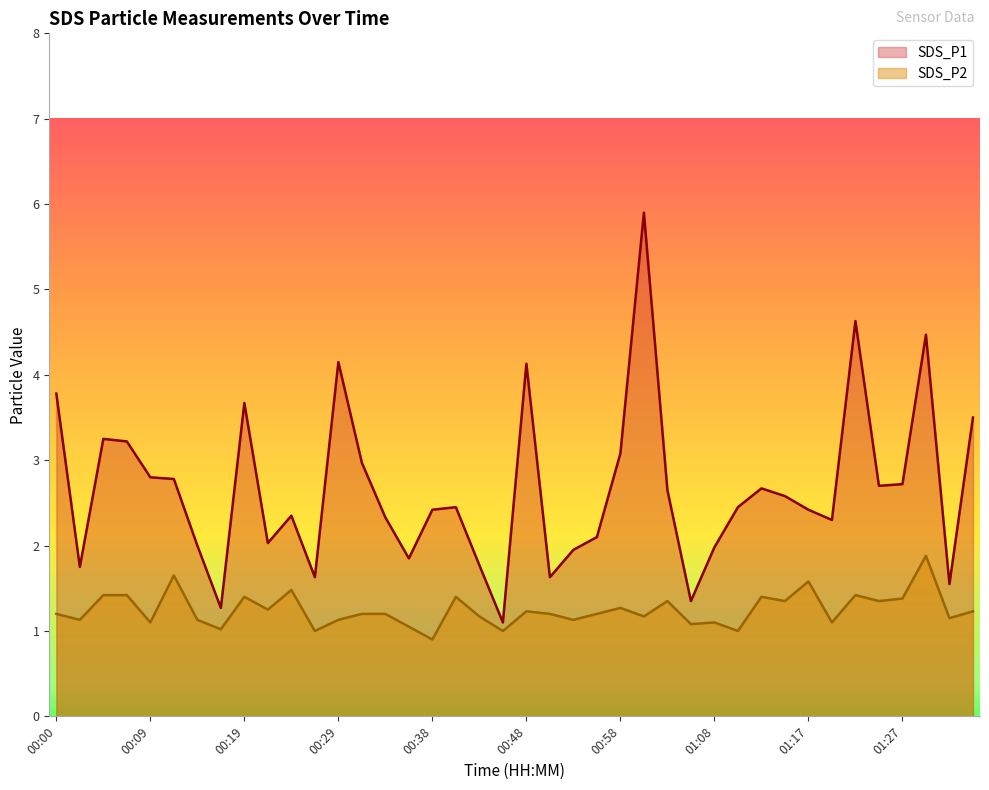

True or false: SDS_P1 and SDS_P2 cross at least once.

False